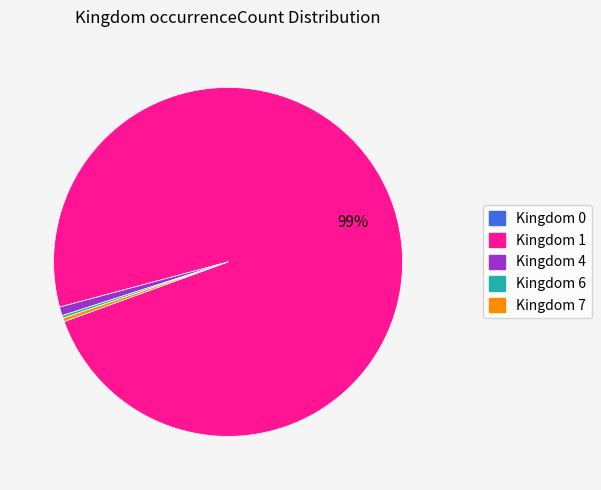

To the nearest percent, what is the average slice percentage?

20%